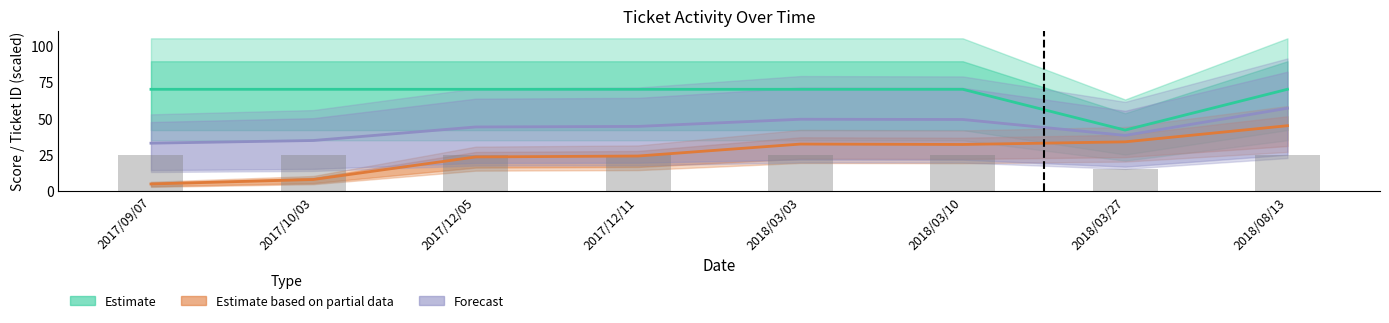

What is the label of the 4th bar from the right?

2018/03/03